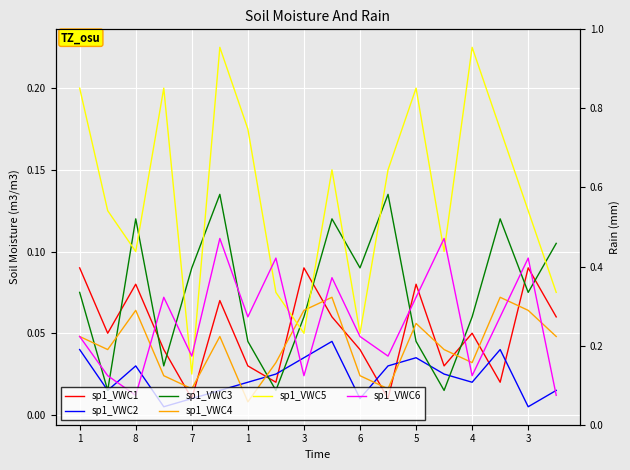

At how many categories does at least one series exceed 0?

18